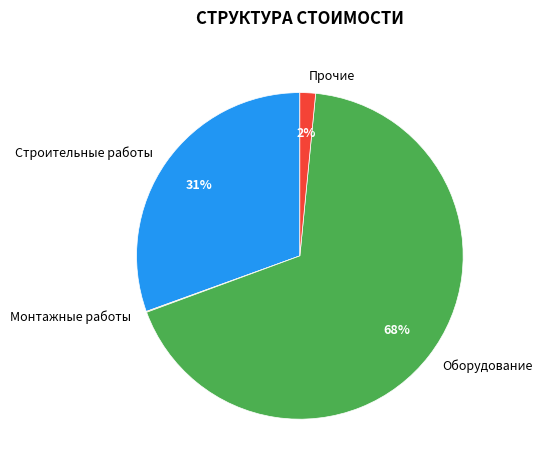

Combined, do Строительные работы and Оборудование account for over 50%?

Yes